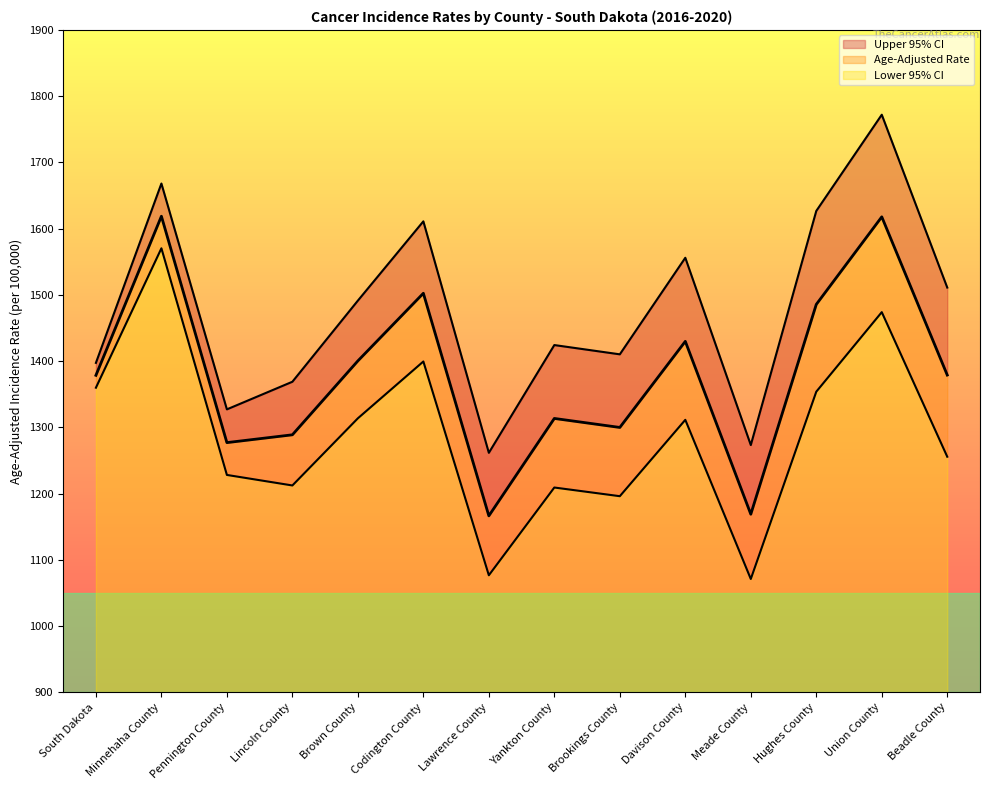

Reading left to right, list all the values displayed in this chart.

Age-Adjusted Rate: South Dakota=1378.5	Minnehaha County=1618.7	Pennington County=1276.9	Lincoln County=1288.7	Brown County=1400.3	Codington County=1502.4	Lawrence County=1166.3	Yankton County=1313.4	Brookings County=1299.8	Davison County=1429.8	Meade County=1168.8	Hughes County=1485.6	Union County=1617.8	Beadle County=1378.9
Lower 95% CI: South Dakota=1359.8	Minnehaha County=1570.3	Pennington County=1228.1	Lincoln County=1212.2	Brown County=1313.6	Codington County=1399.4	Lawrence County=1076.6	Yankton County=1209.1	Brookings County=1196.0	Davison County=1311.3	Meade County=1071.0	Hughes County=1353.8	Union County=1473.9	Beadle County=1255.6
Upper 95% CI: South Dakota=1397.3	Minnehaha County=1668.1	Pennington County=1327.1	Lincoln County=1368.8	Brown County=1491.3	Codington County=1611.0	Lawrence County=1261.5	Yankton County=1424.2	Brookings County=1410.2	Davison County=1556.0	Meade County=1273.2	Hughes County=1626.7	Union County=1772.0	Beadle County=1511.0